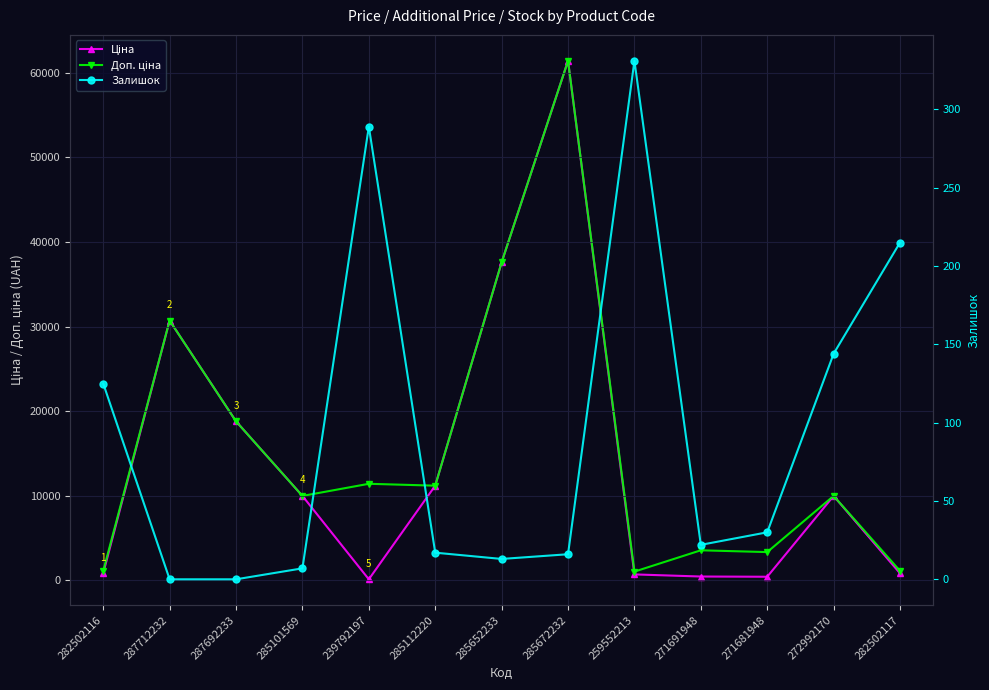

Between which two adjacent categories do Ціна and Залишок first intersect?

285101569 and 239792197